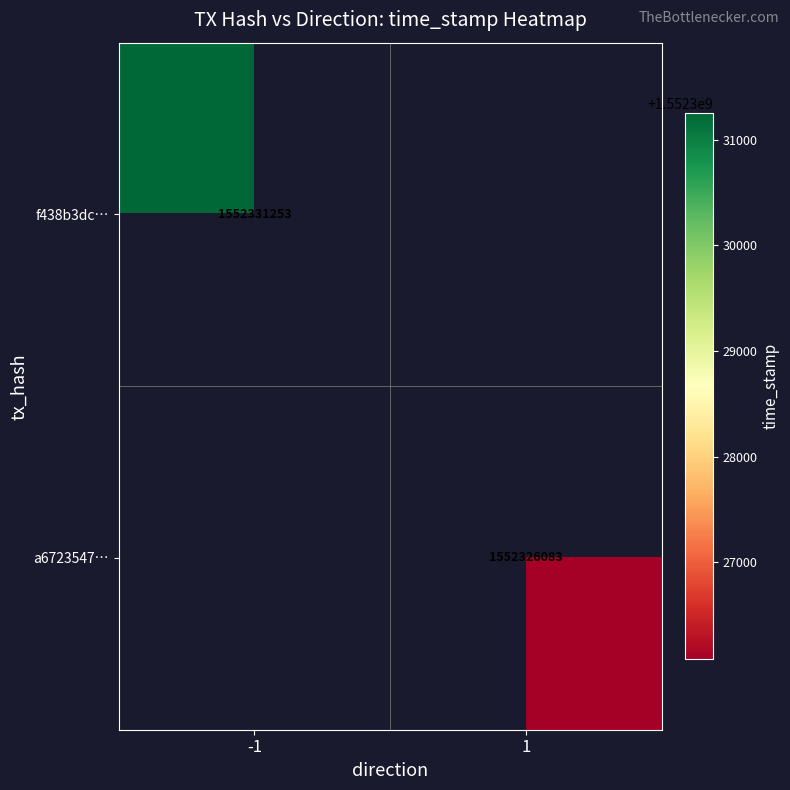

What is the minimum value shown in the chart?

1552326083.0